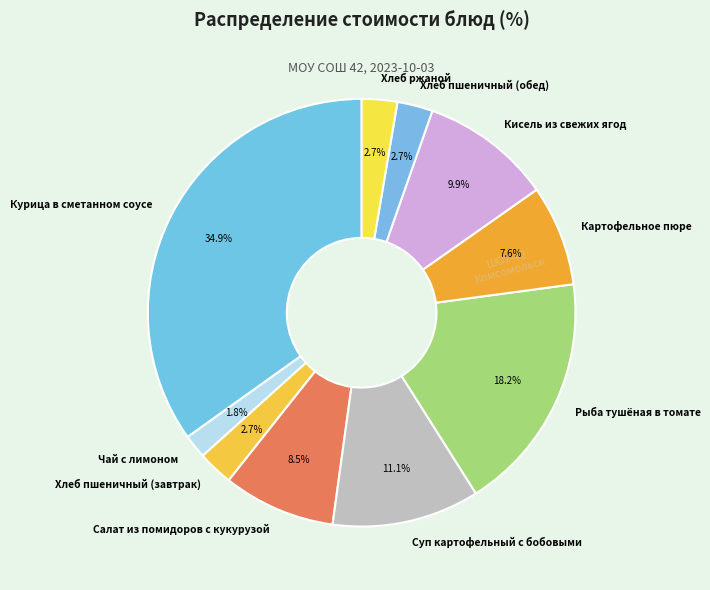

How many slices are in this pie chart?

10